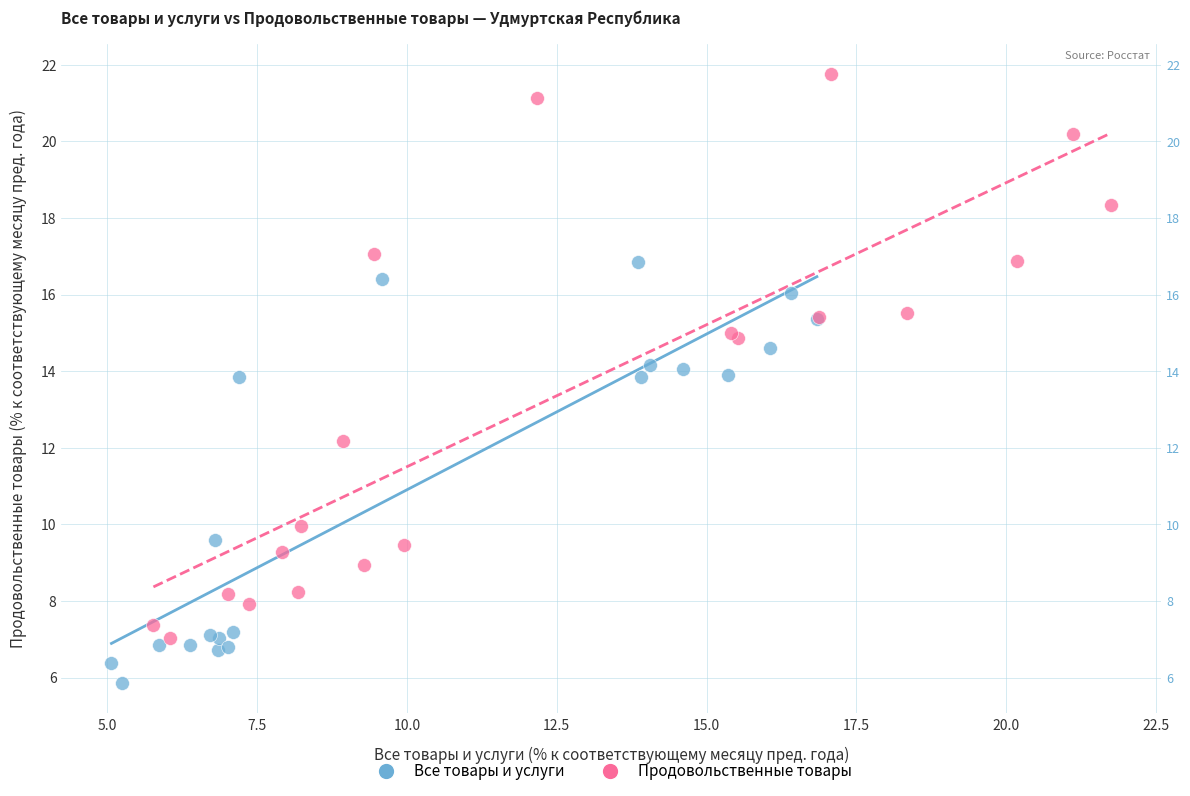

What are all the series names shown in the legend?

Все товары и услуги, Продовольственные товары